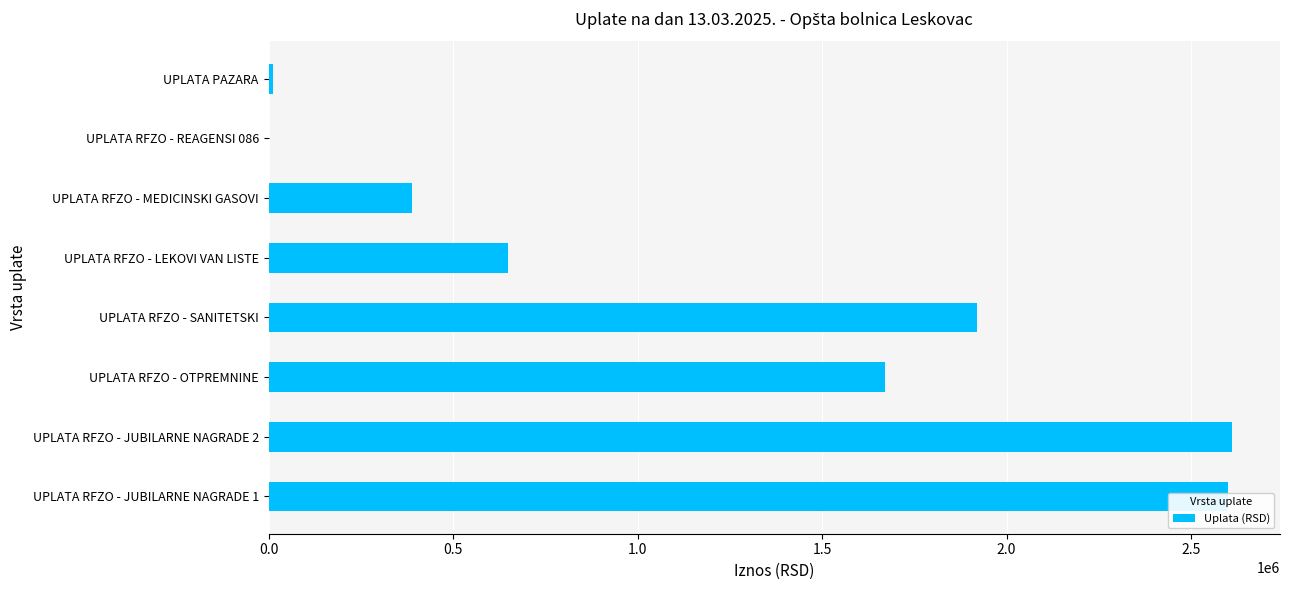

What is the change in value from UPLATA RFZO - JUBILARNE NAGRADE 1 to UPLATA RFZO - LEKOVI VAN LISTE?

-1951381.0